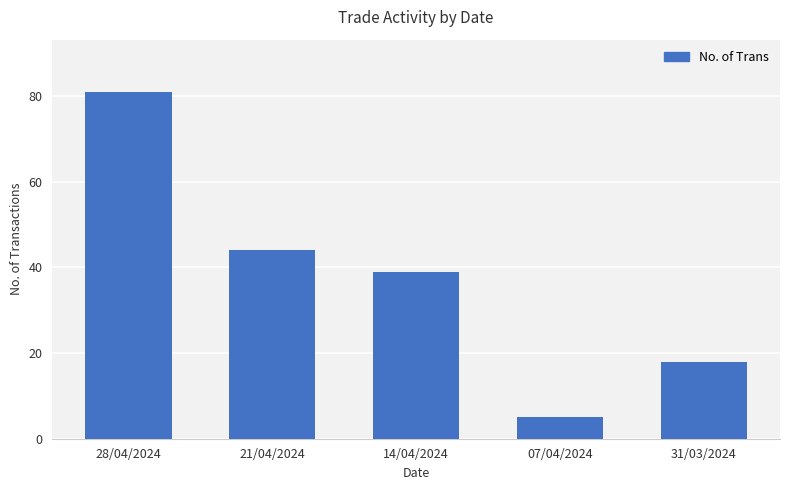

What is the change in value from 28/04/2024 to 31/03/2024?

-63